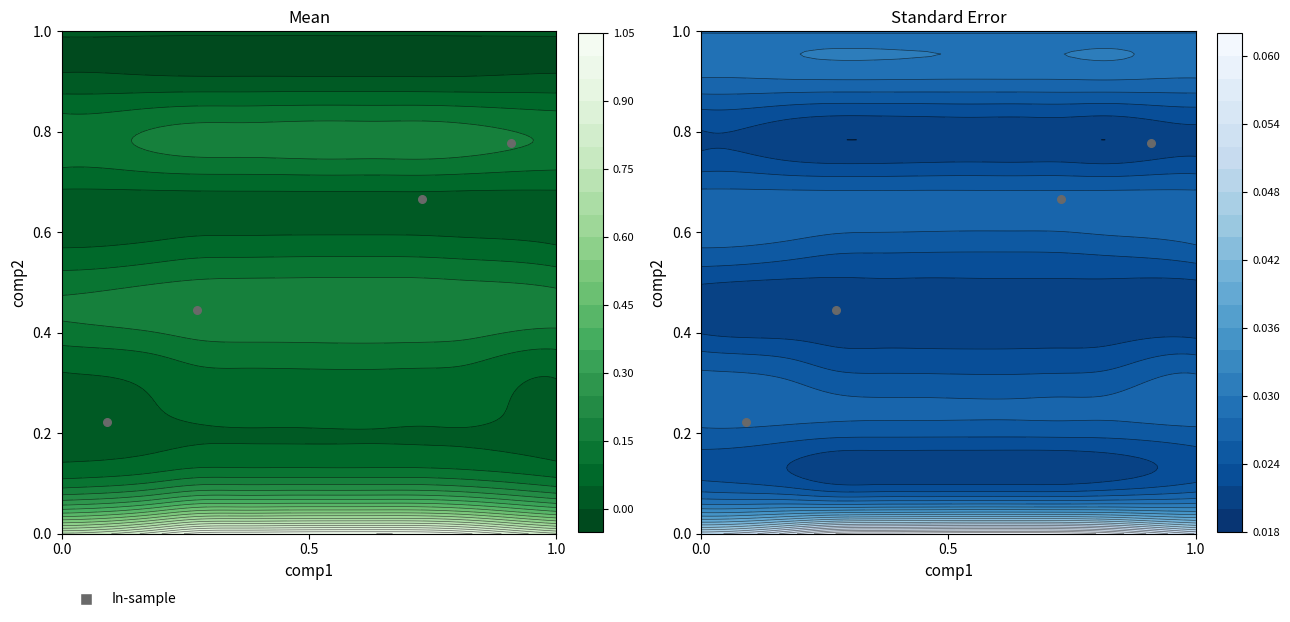

What is the greatest value displayed?

0.8